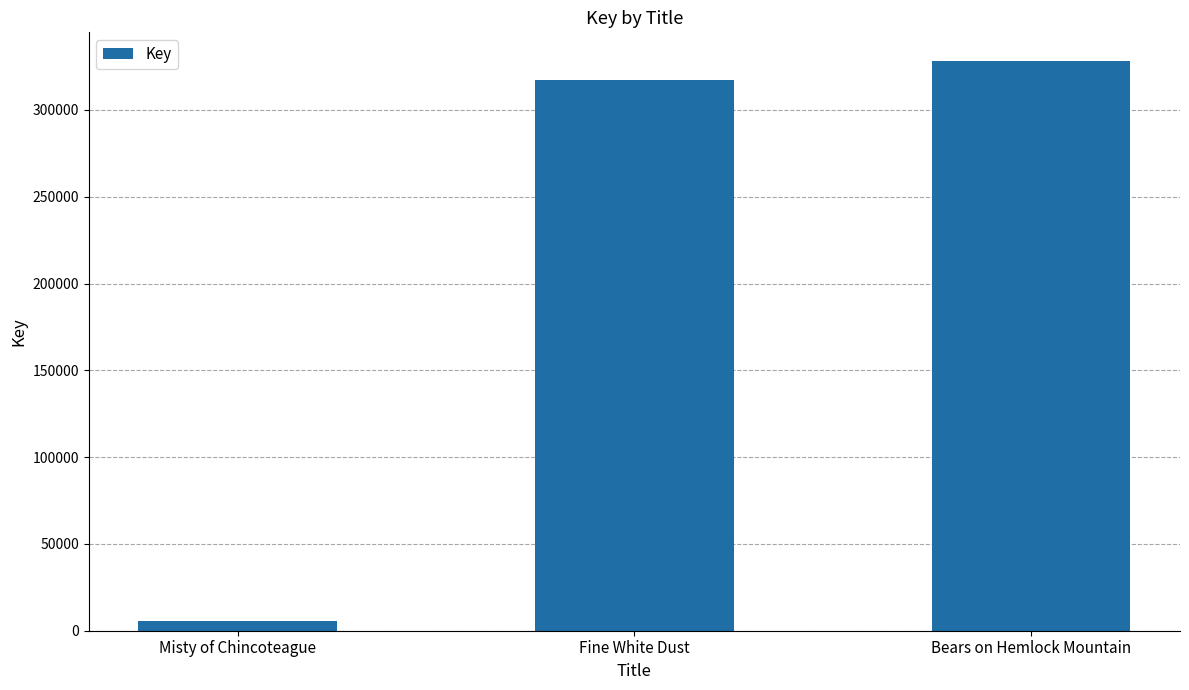

What is the change in value from Fine White Dust to Bears on Hemlock Mountain?

+10806